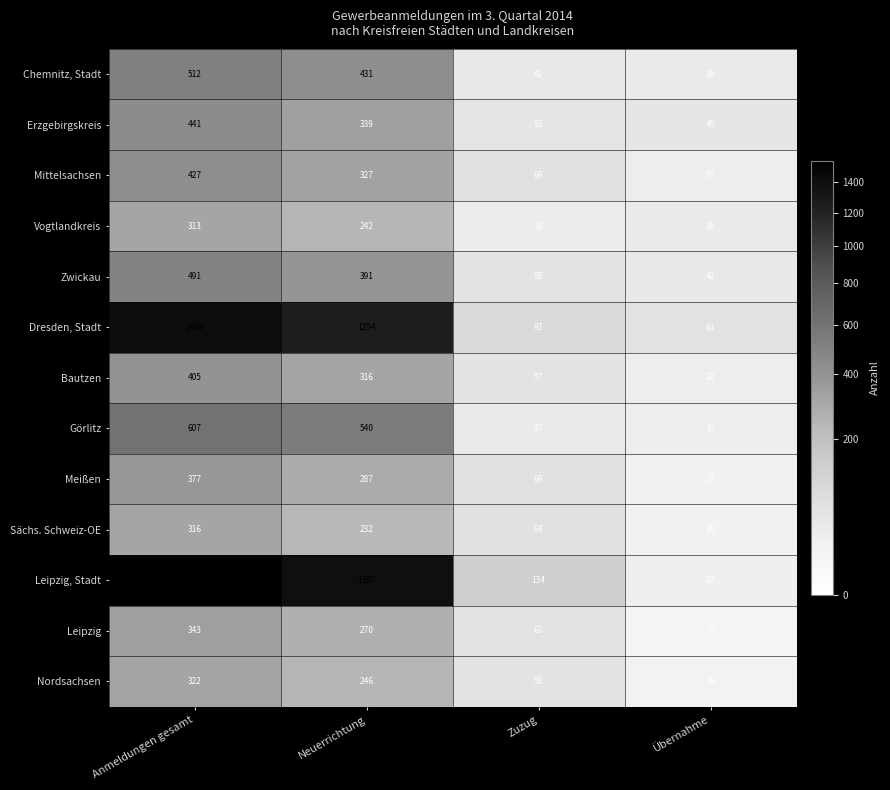

True or false: Leipzig, Stadt has a value of 45 at Übernahme.

False